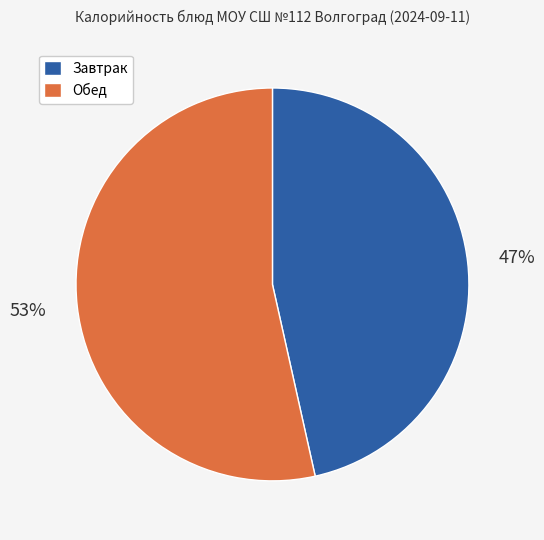

To the nearest percent, what is the average slice percentage?

50%